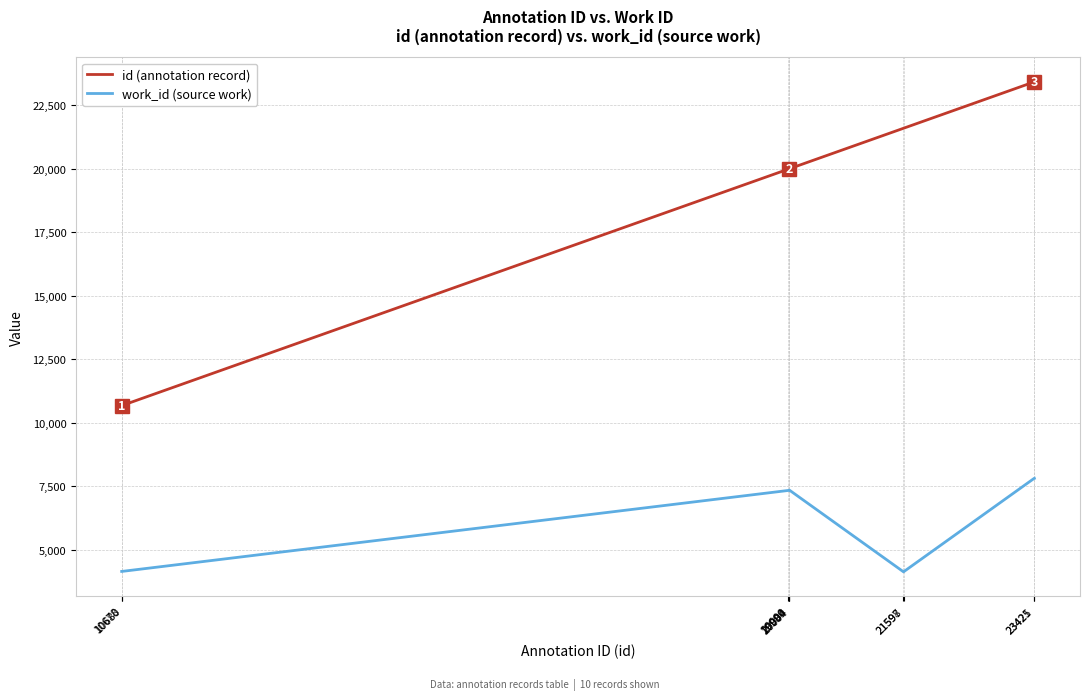

What is the difference between the id (annotation record) values at 19994 and 20004?

10